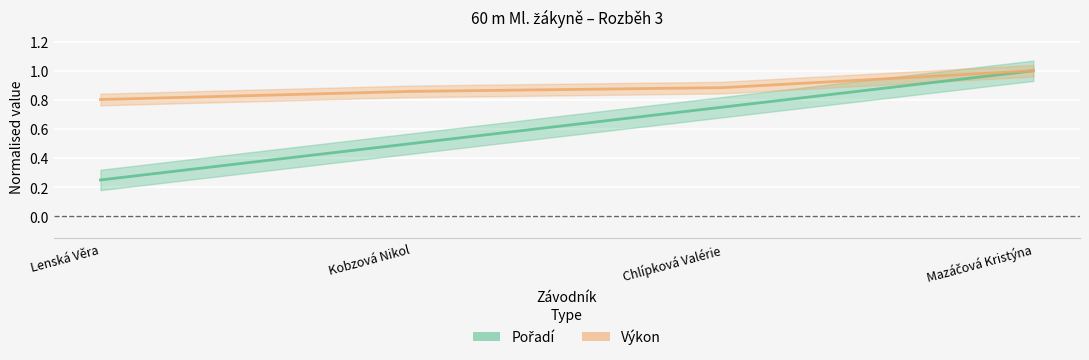

Which series has the widest spread of values?

Pořadí